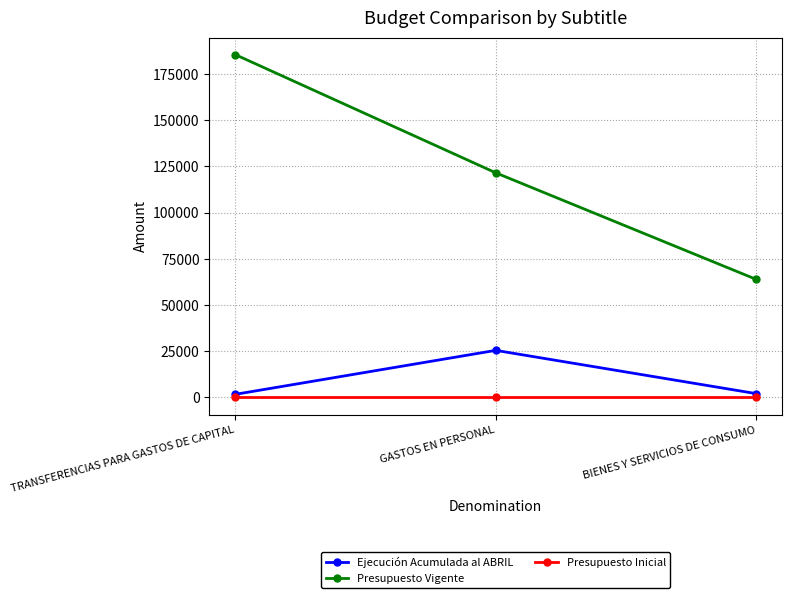

Which series changed the most between GASTOS EN PERSONAL and BIENES Y SERVICIOS DE CONSUMO?

Presupuesto Vigente